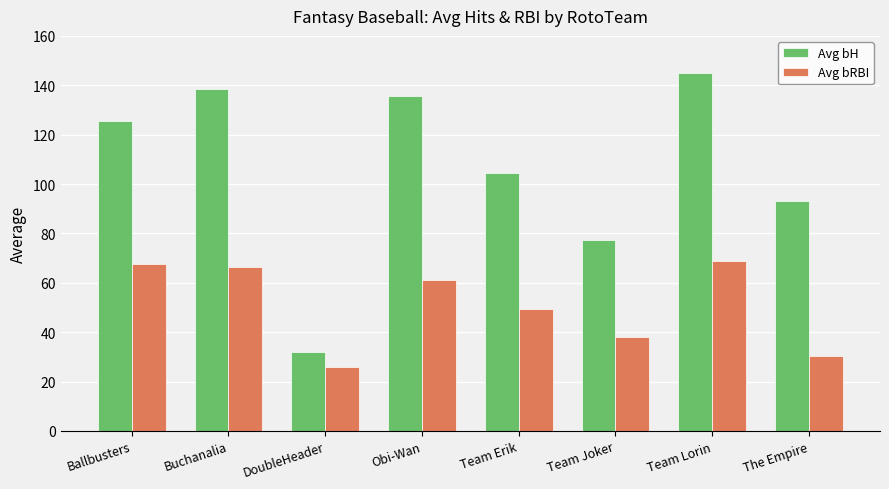

Is it true that Avg bH equals 138.5 at Buchanalia?

True